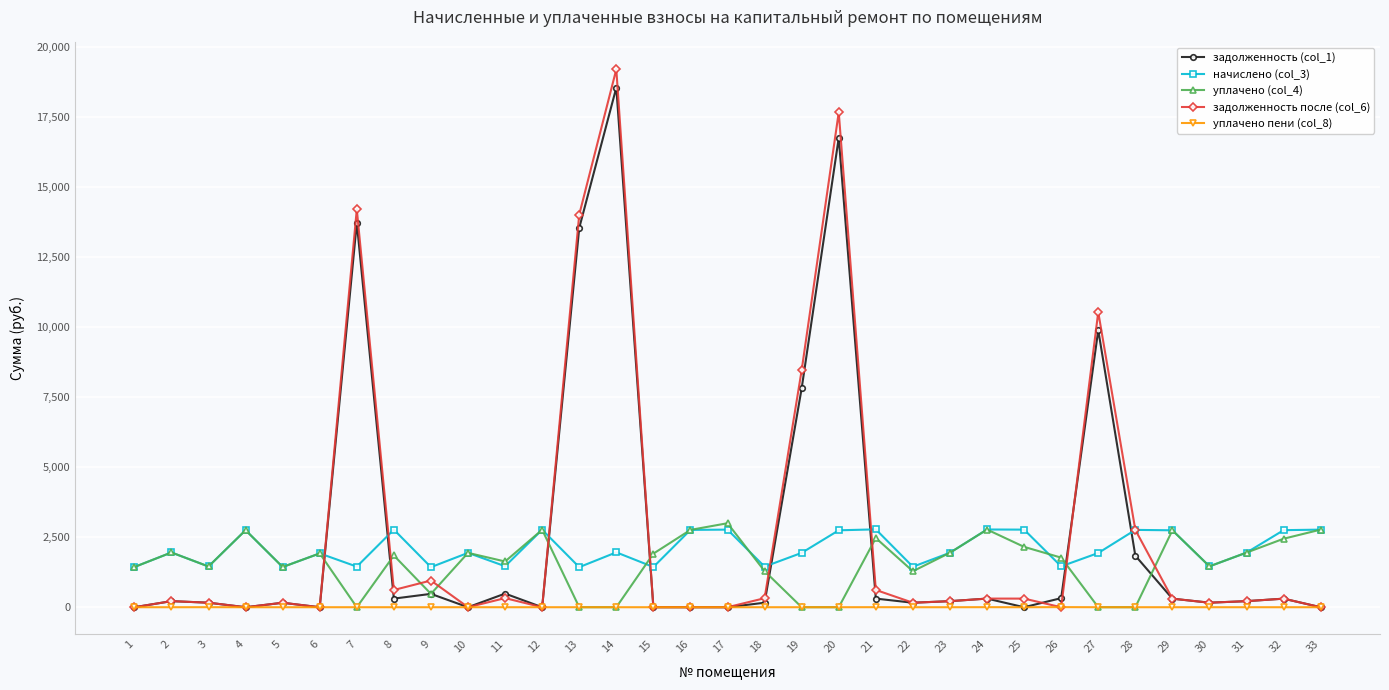

At which category is the sum across all series the highest?

14